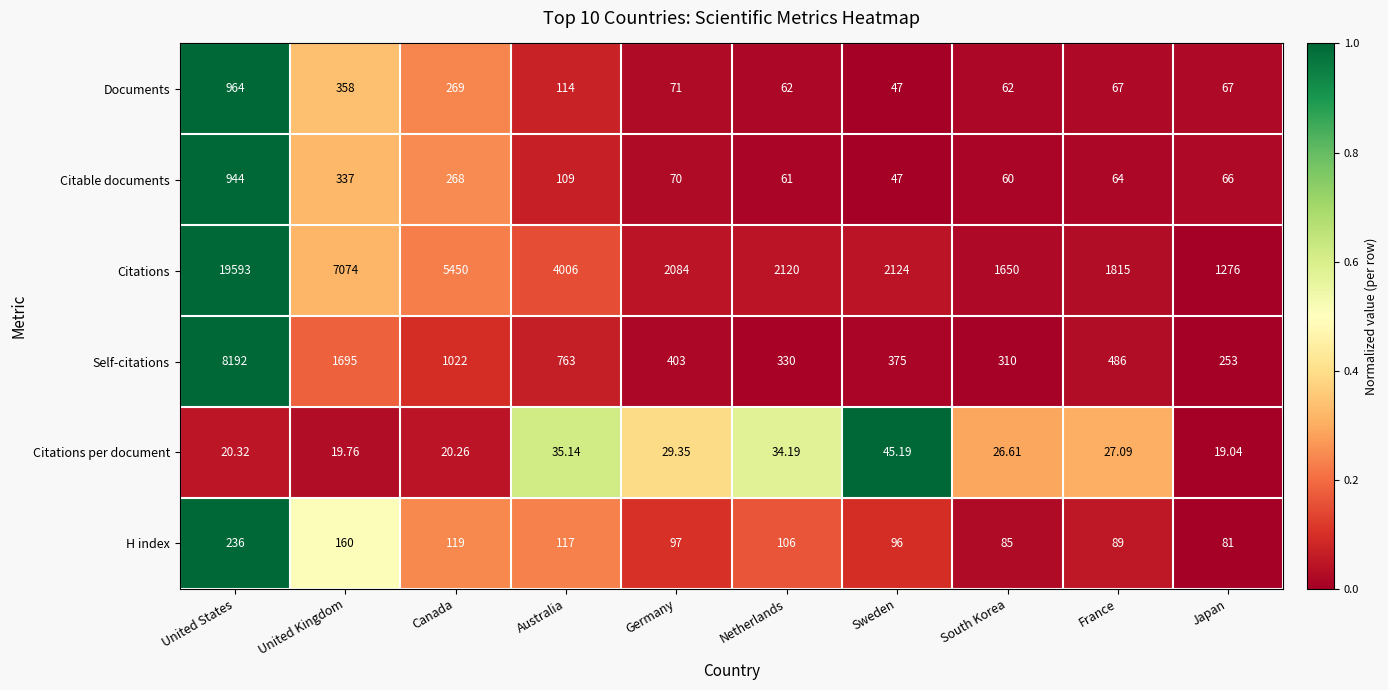

At which label does H index first exceed 106?

United States